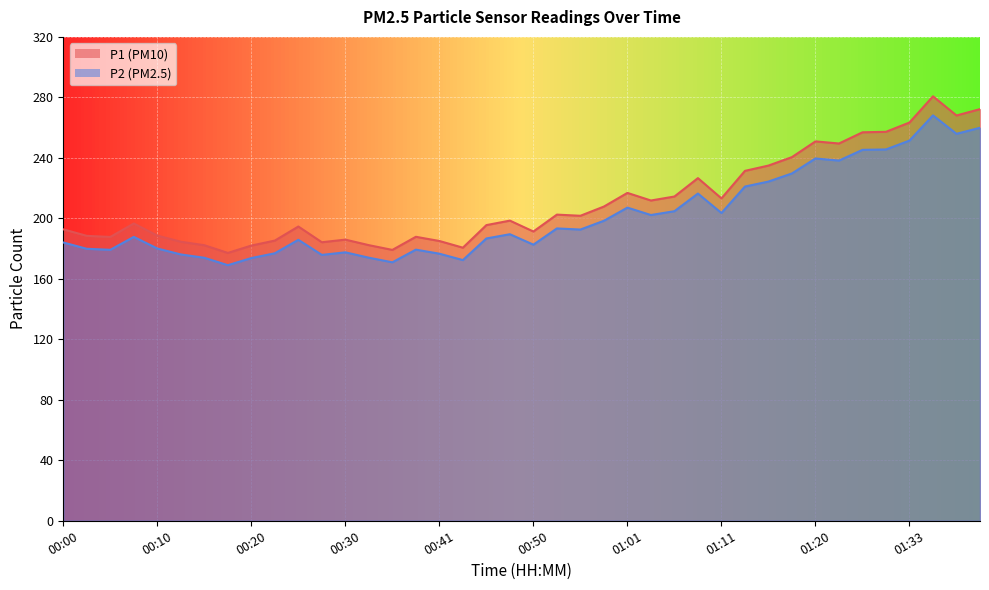

At which label is P2 closest to 218?

01:08